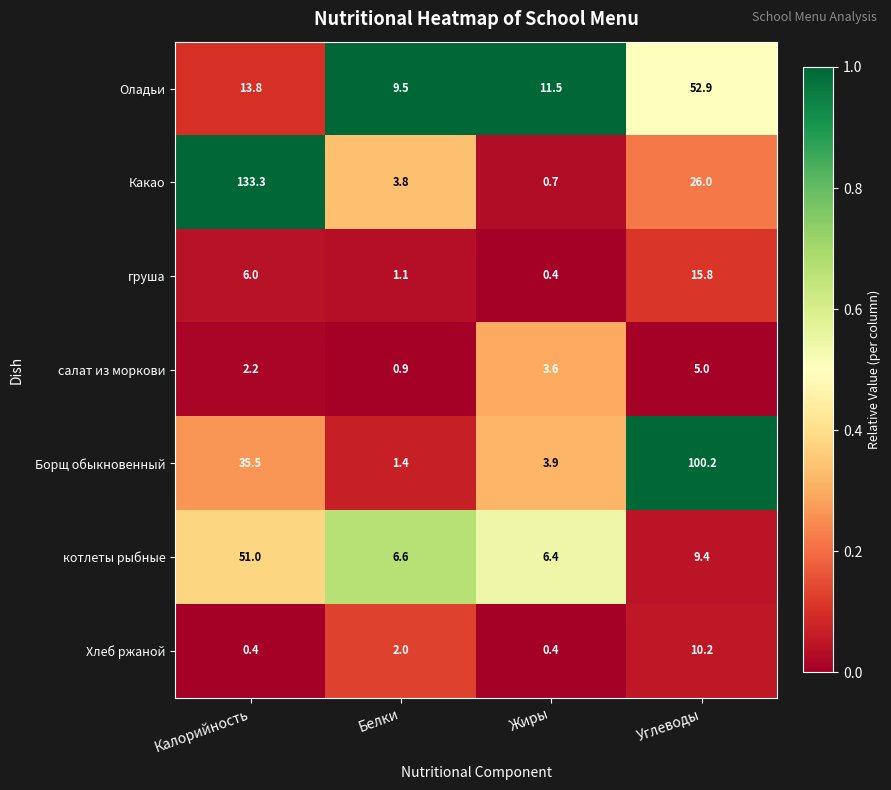

Which series changed the most between Калорийность and Углеводы?

Какао